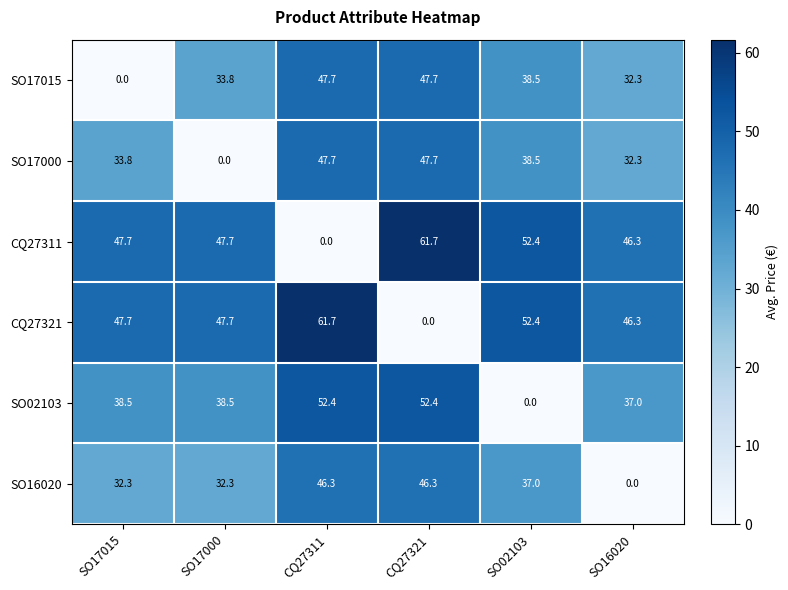

At which label does SO17000 first exceed 38?

CQ27311